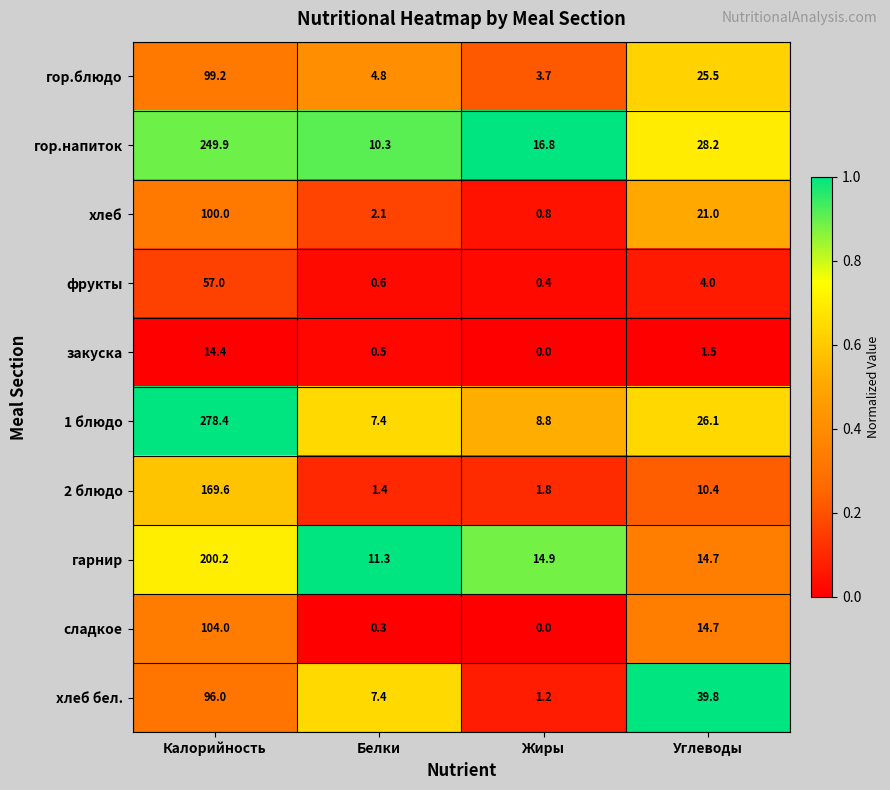

Read the гор.напиток value at Калорийность.

249.9